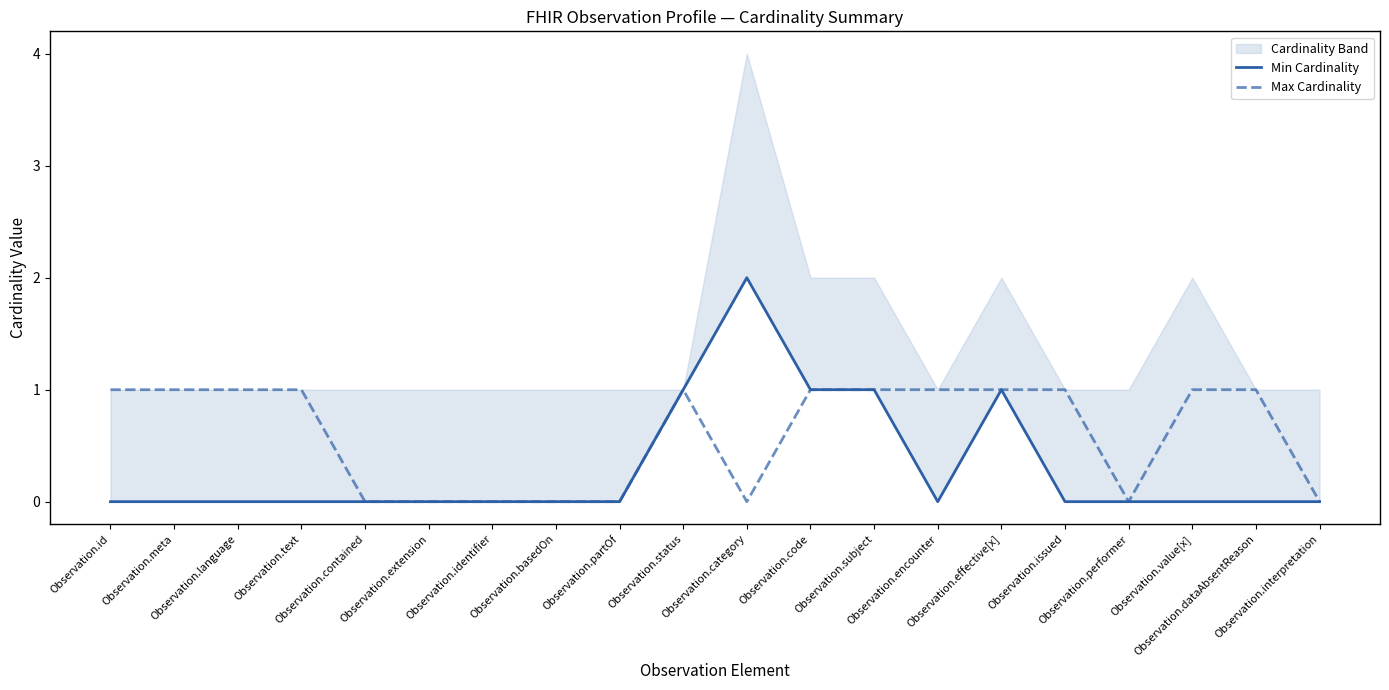

The value of Max Cardinality at Observation.category is 0. True or false?

False